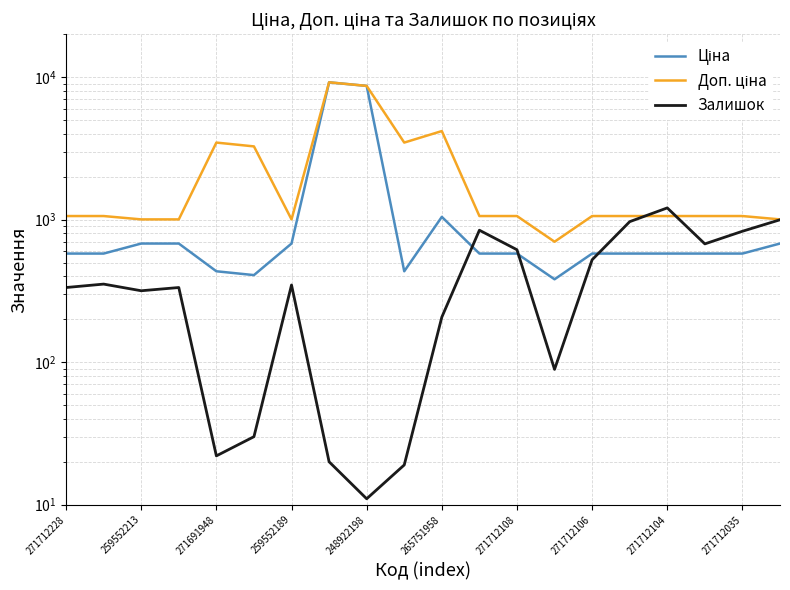

What is the minimum value for Доп. ціна?

700.0